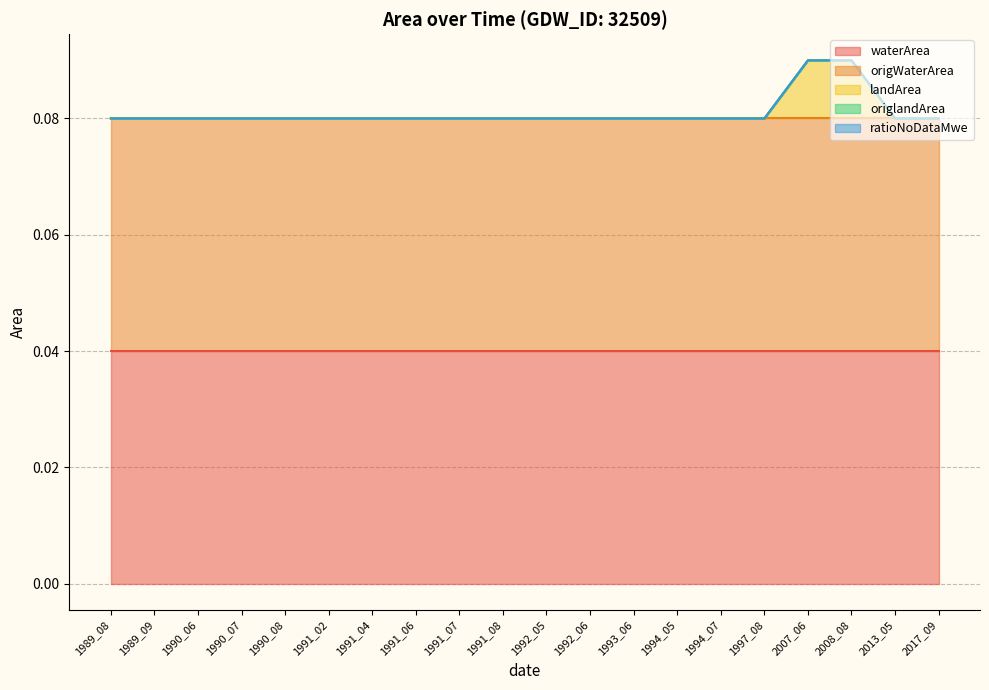

At which label is waterArea closest to 0?

1989_08